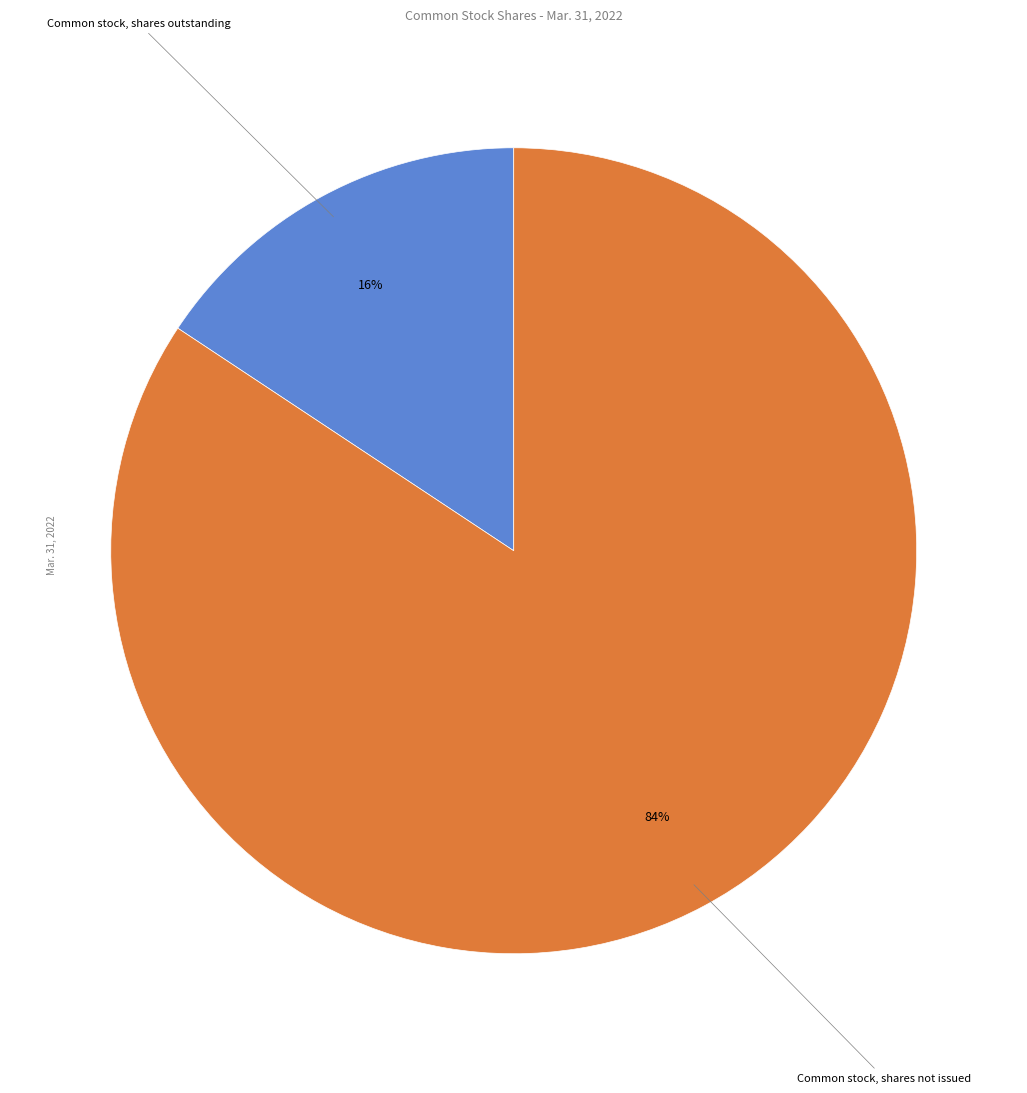

Is there any slice that represents more than half of the pie?

Yes